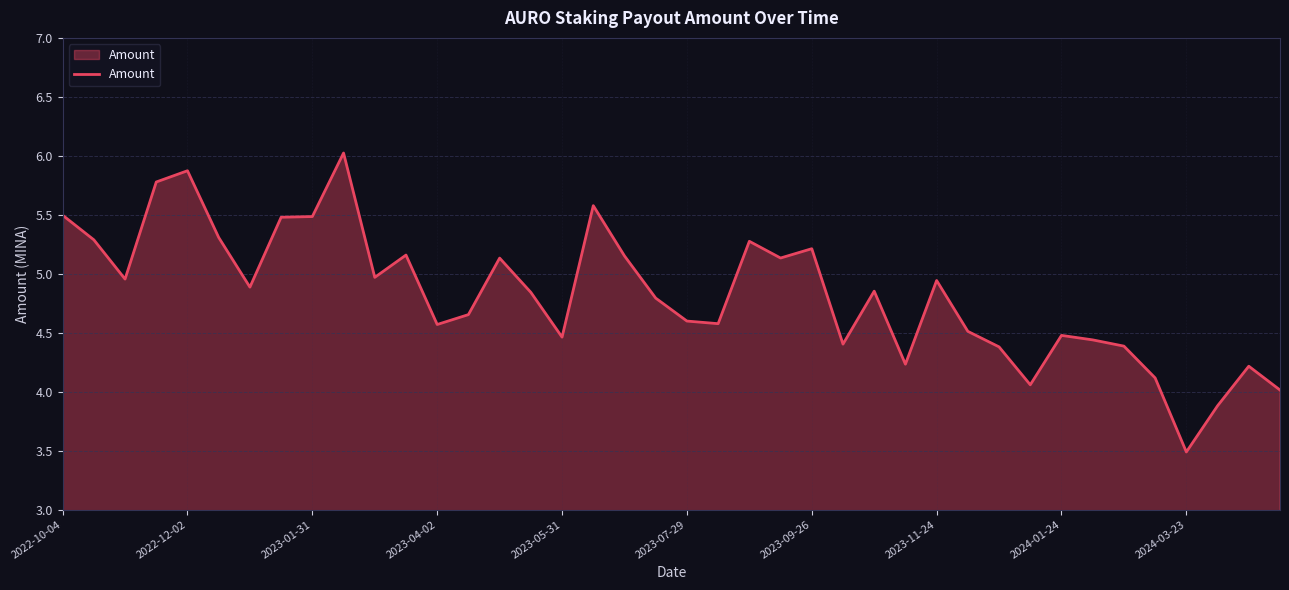

What is the minimum value shown in the chart?

3.5